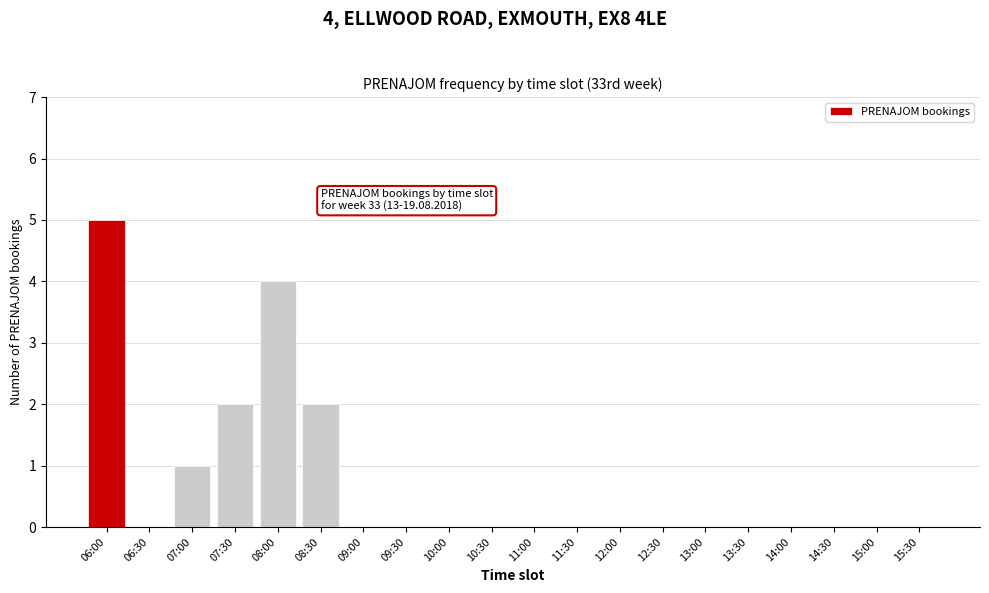

Reading left to right, what are all the values shown in this chart?

06:00=5	06:30=0	07:00=1	07:30=2	08:00=4	08:30=2	09:00=0	09:30=0	10:00=0	10:30=0	11:00=0	11:30=0	12:00=0	12:30=0	13:00=0	13:30=0	14:00=0	14:30=0	15:00=0	15:30=0